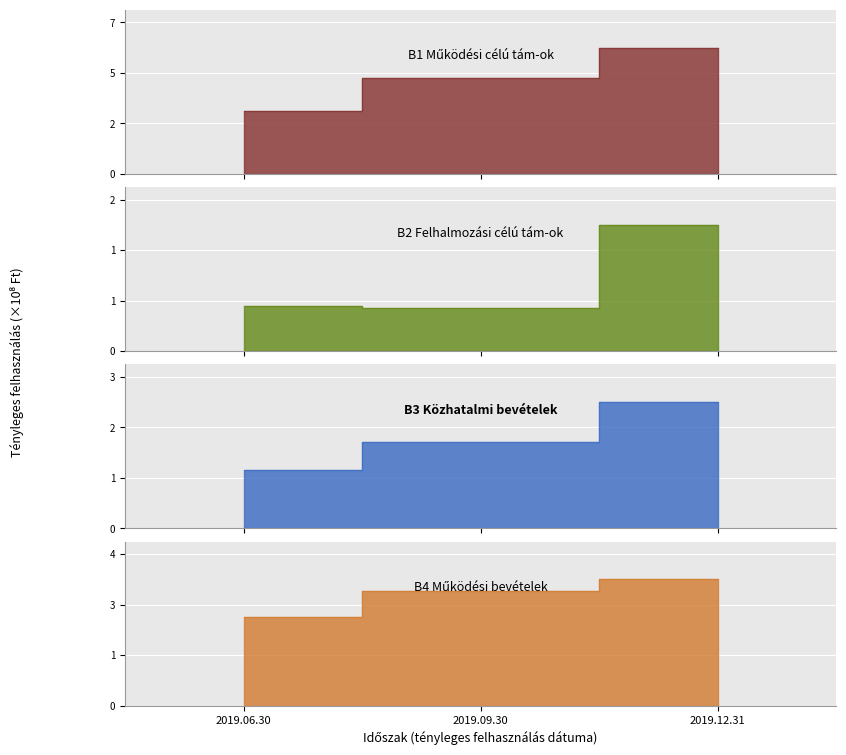

How many categories are shown in the chart?

3